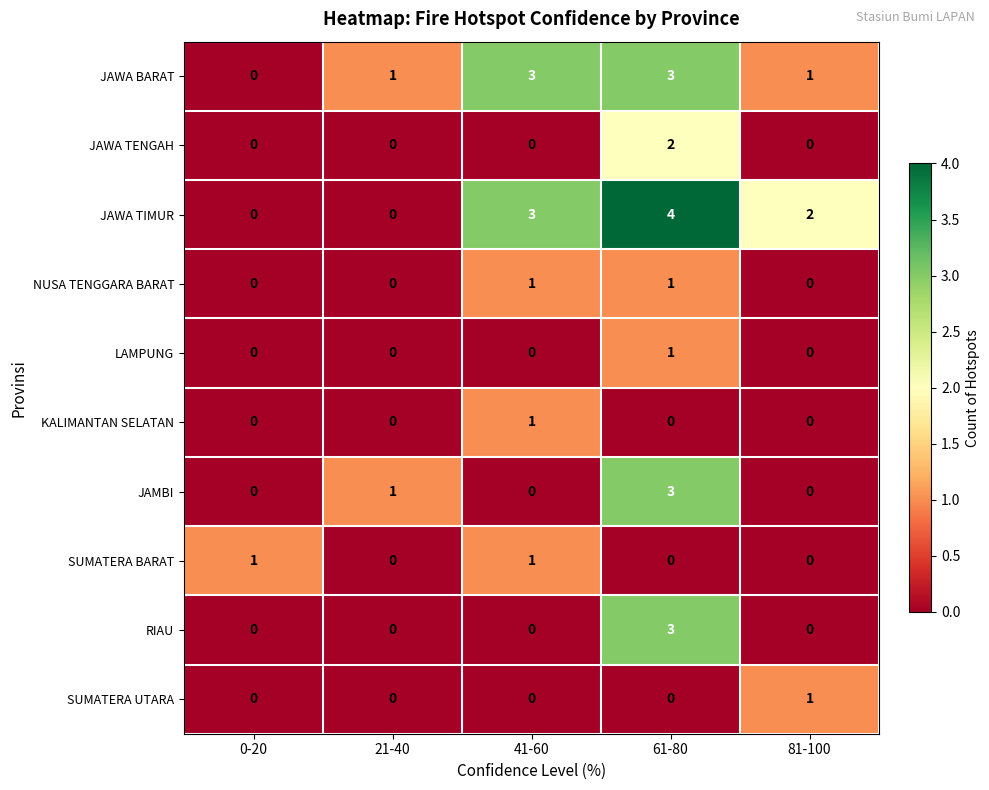

What is the difference between the JAWA TIMUR values at 61-80 and 0-20?

4